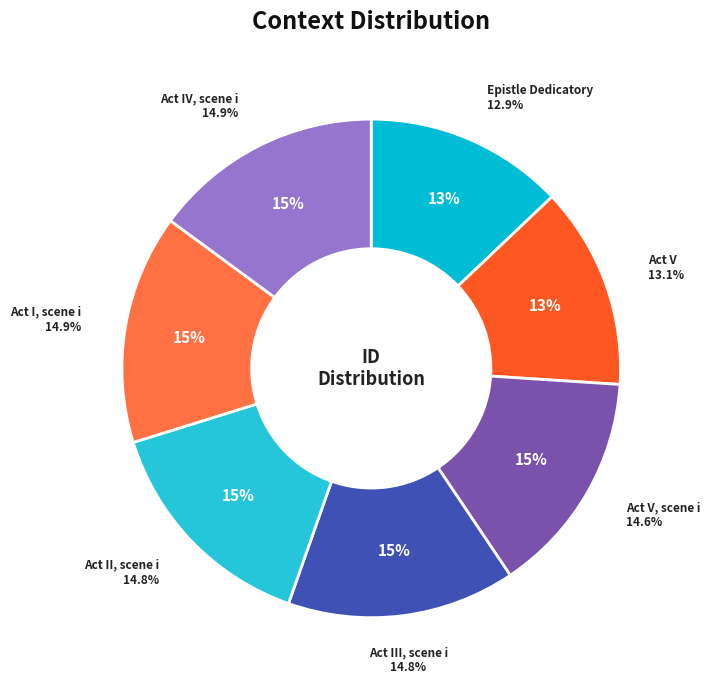

How many segments does this pie chart have?

7